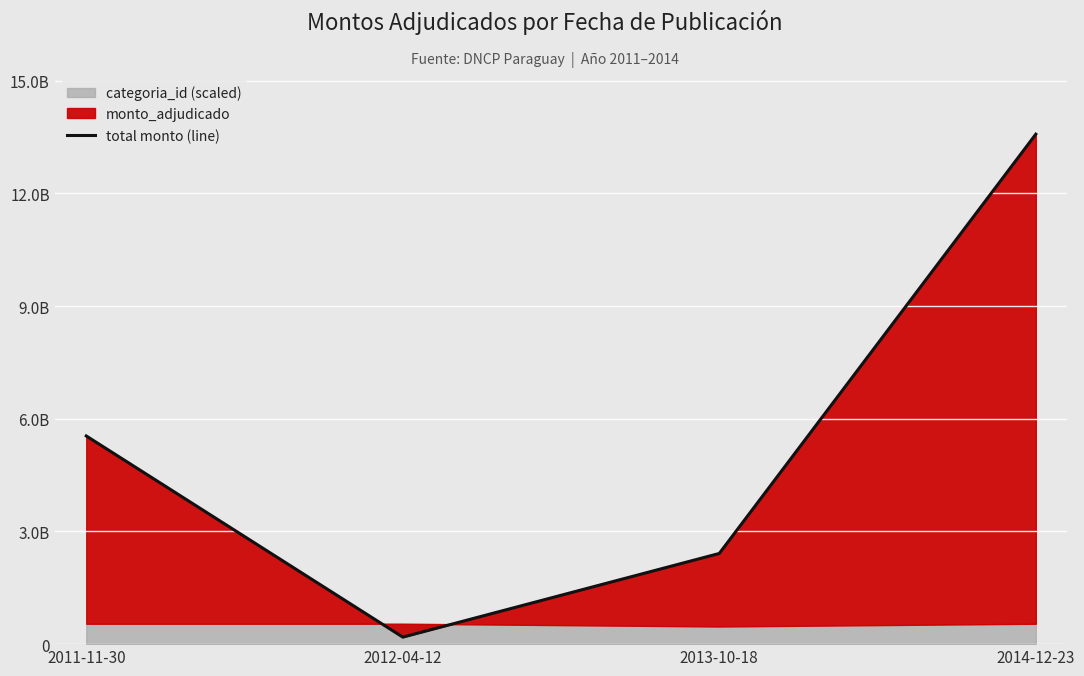

What is the label of the 2nd point from the left?

2012-04-12